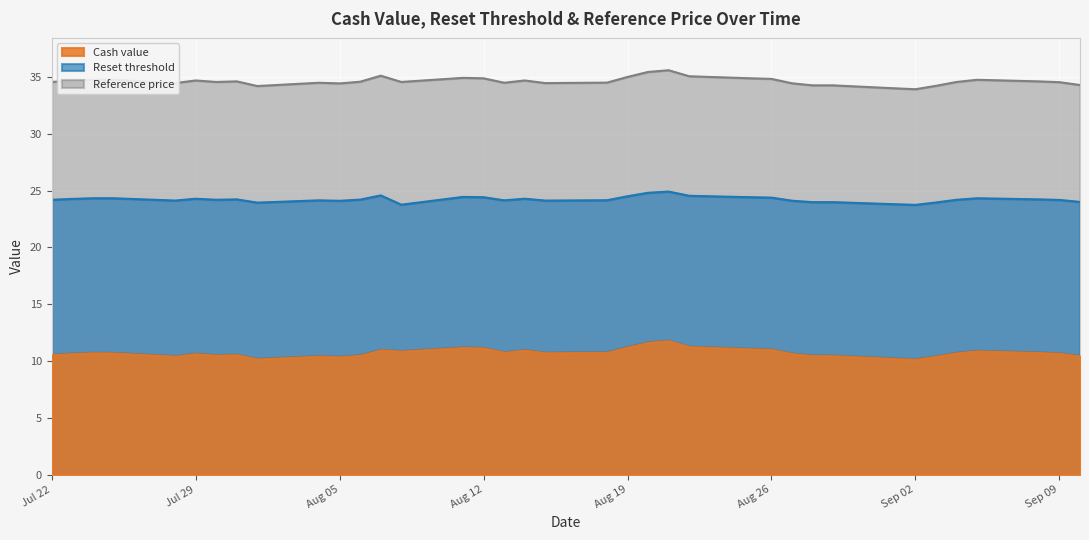

Where does the Reference price series first go above 34?

Jul 22